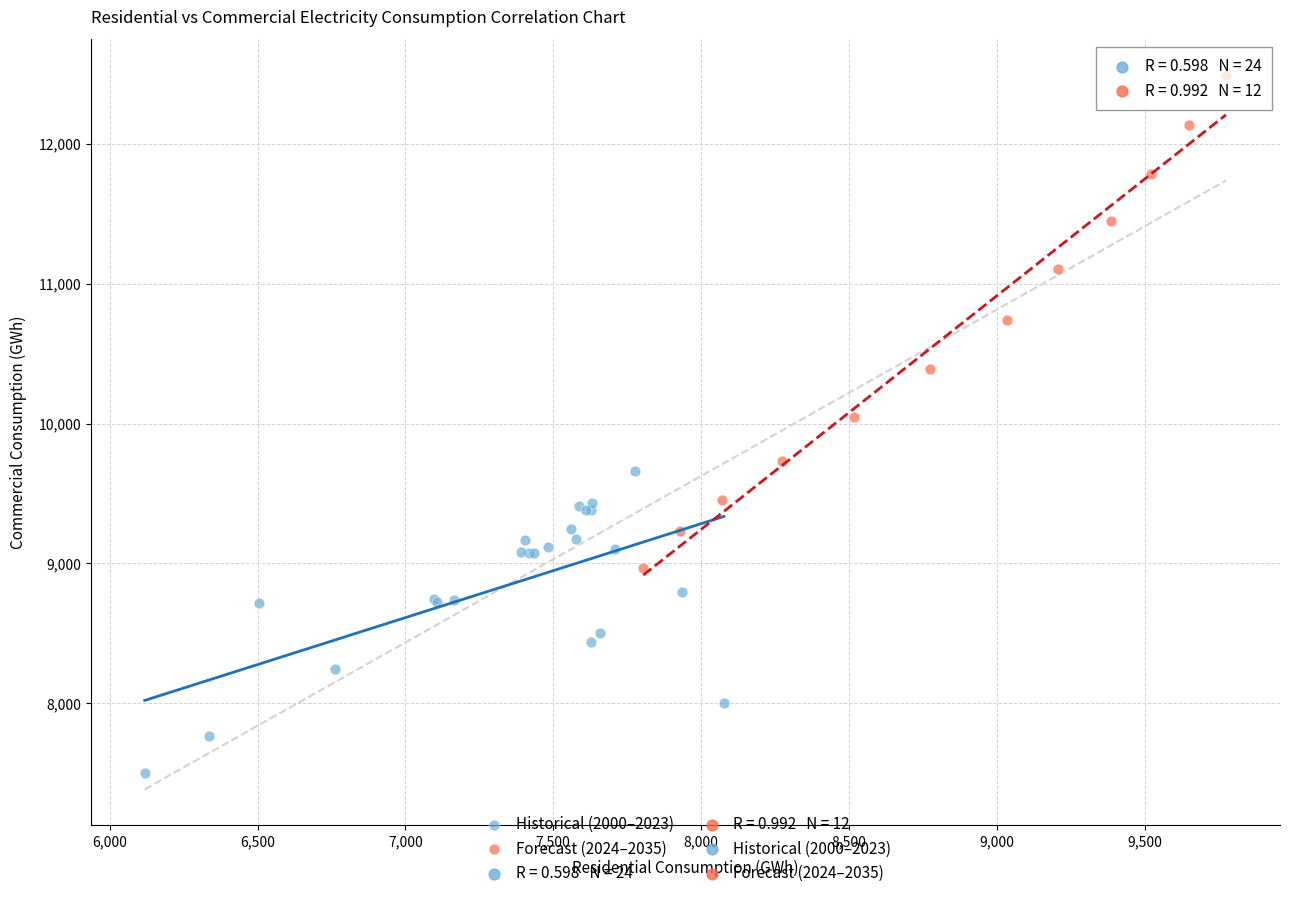

Which series contains the lowest Y value?

Historical (2000–2023)